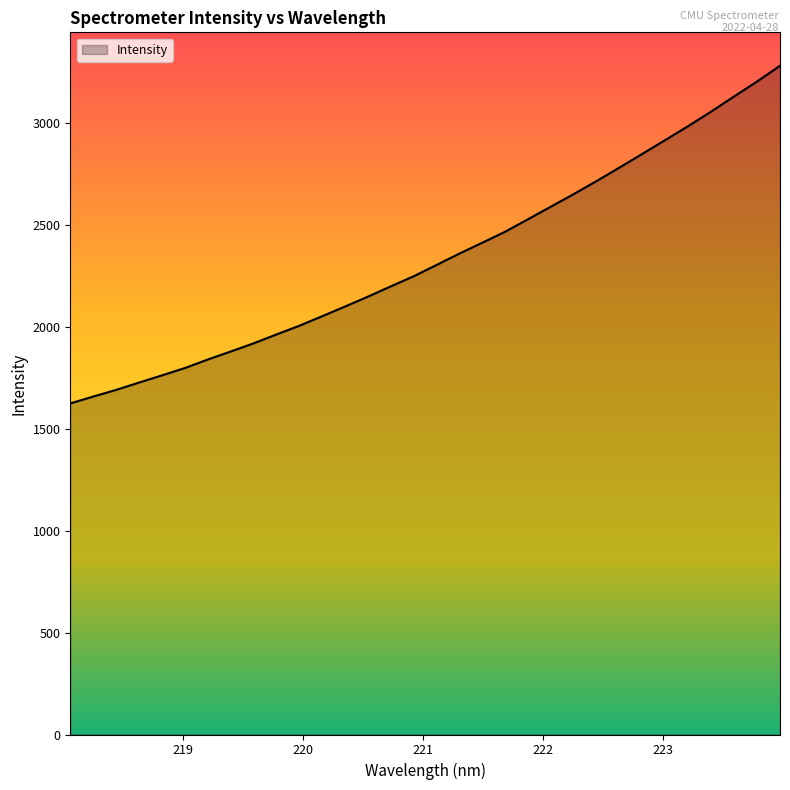

How many values exceed 2303?

16